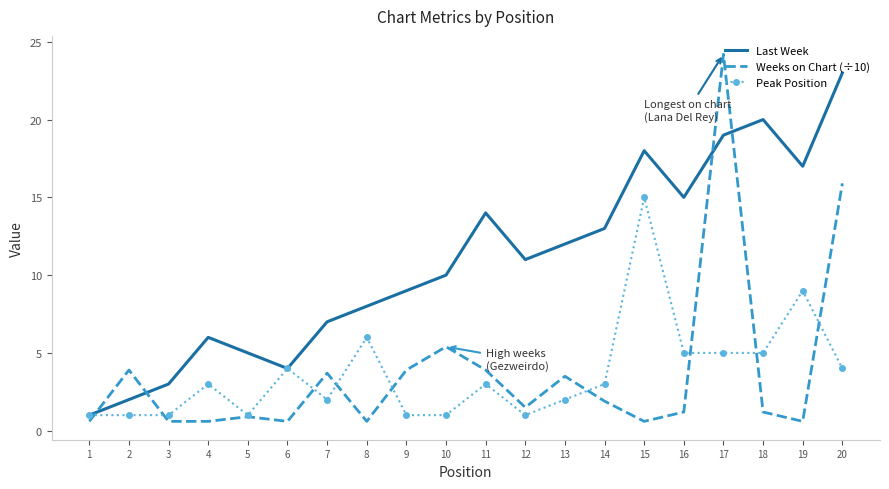

The Peak Position series shows 1.0 at 9. True or false?

True